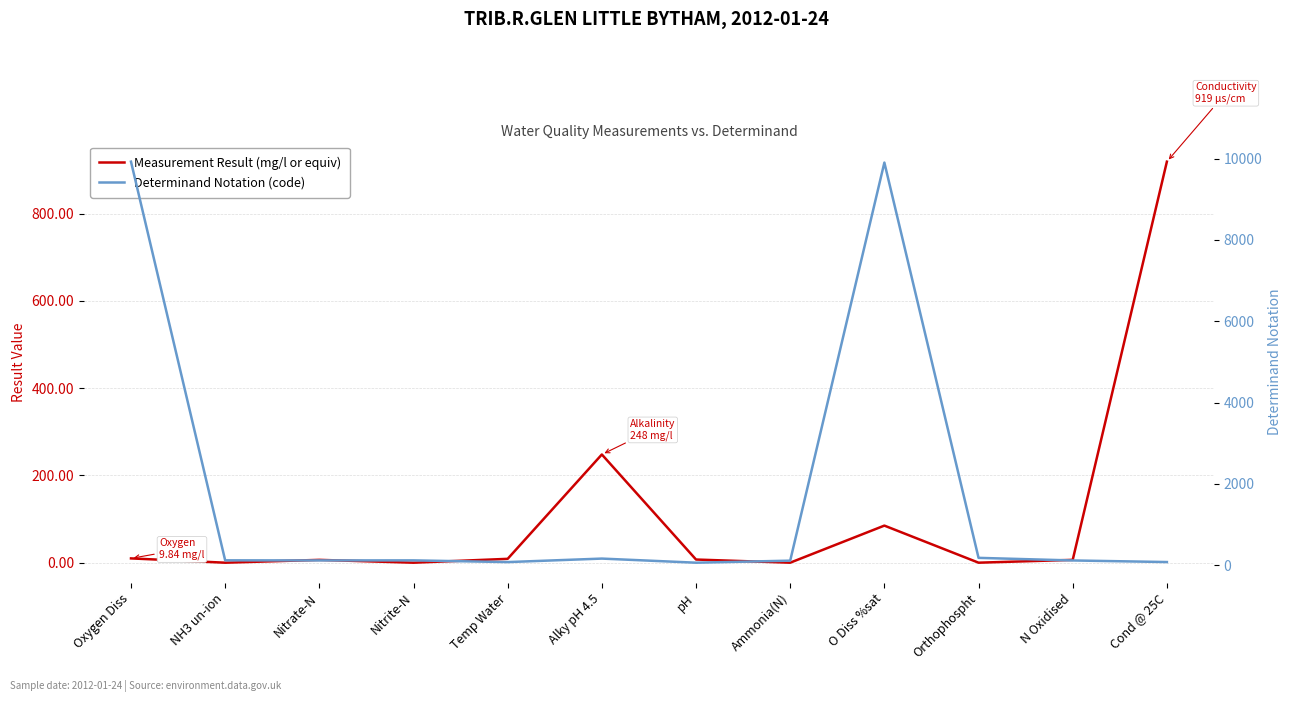

Rank the categories by Measurement Result (mg/l or equiv) value from lowest to highest.

NH3 un-ion, Nitrite-N, Orthophospht, Ammonia(N), Nitrate-N, N Oxidised, pH, Temp Water, Oxygen Diss, O Diss %sat, Alky pH 4.5, Cond @ 25C